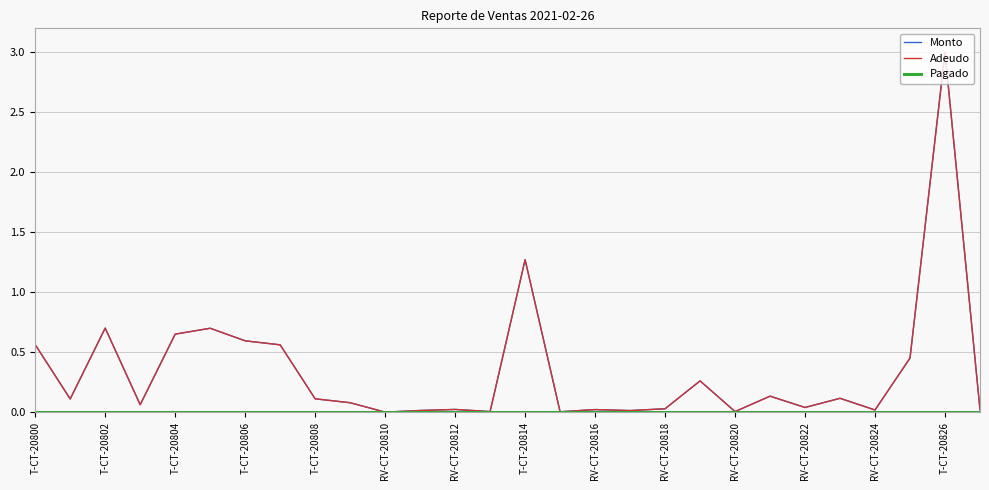

Does the chart have visible grid lines?

Yes